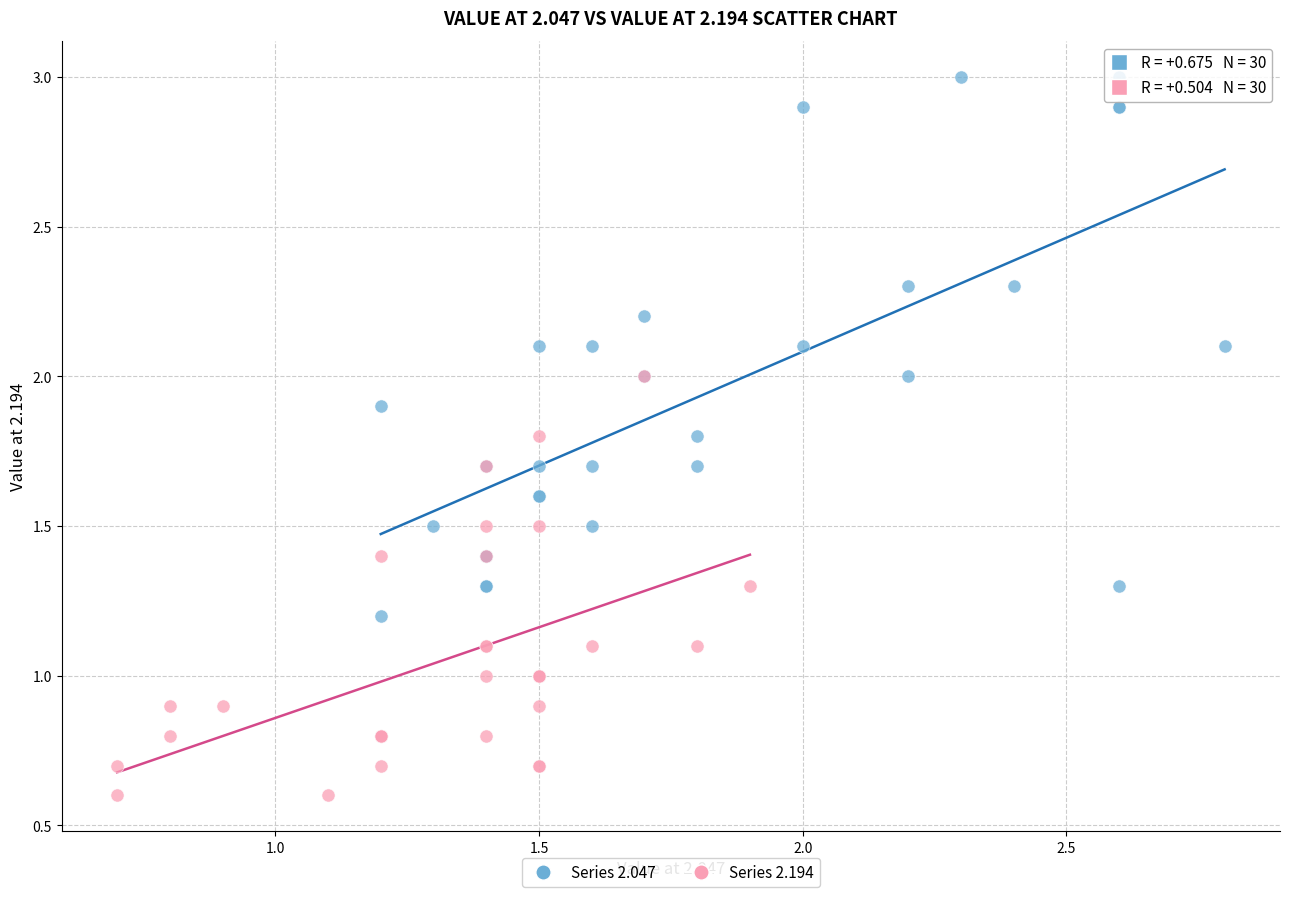

Which series reaches the minimum Y coordinate?

Series 2.194